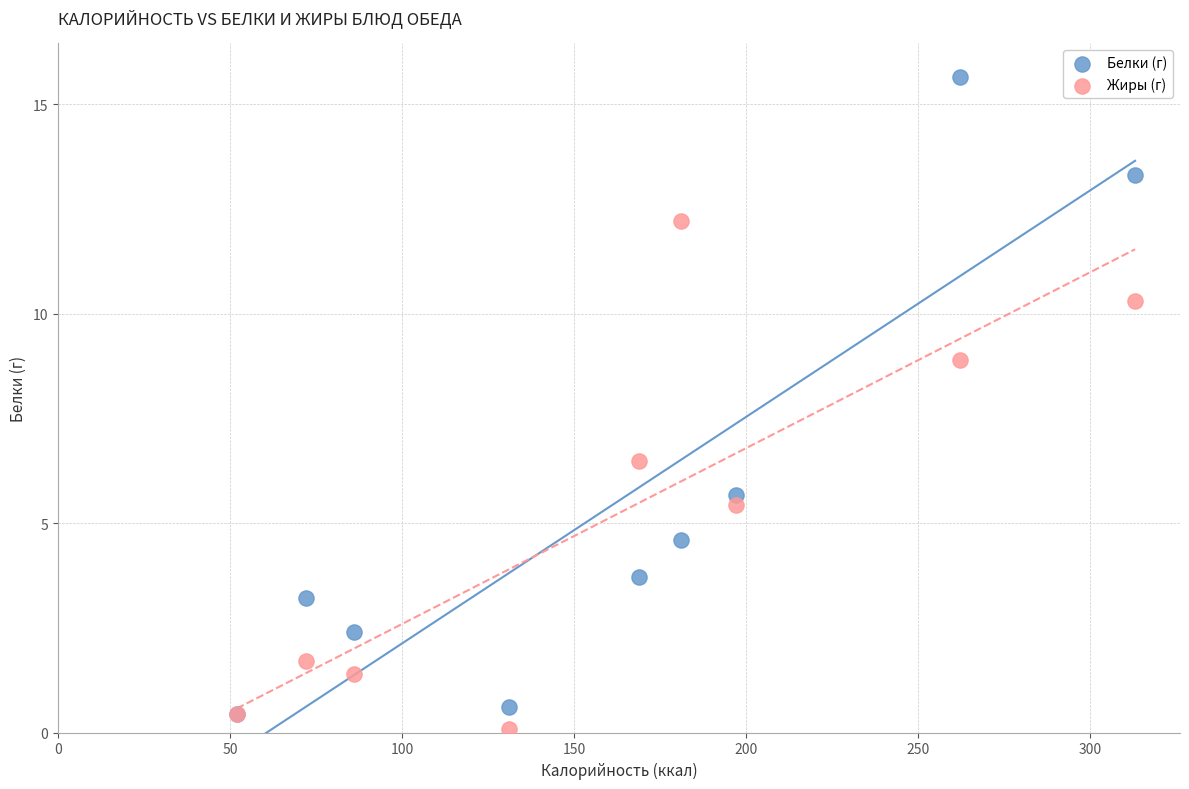

Which series contains the highest Y value?

Белки (г)